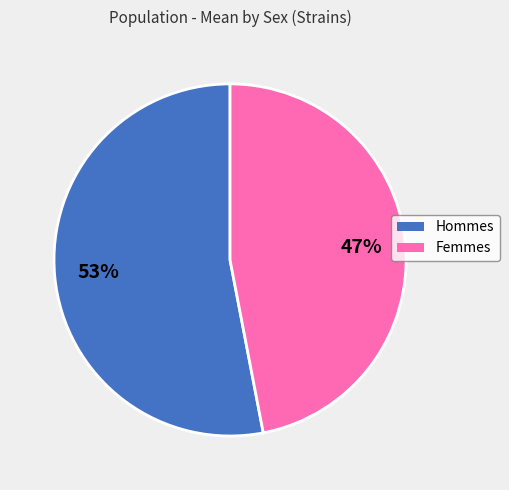

Does any single category account for the majority?

Yes